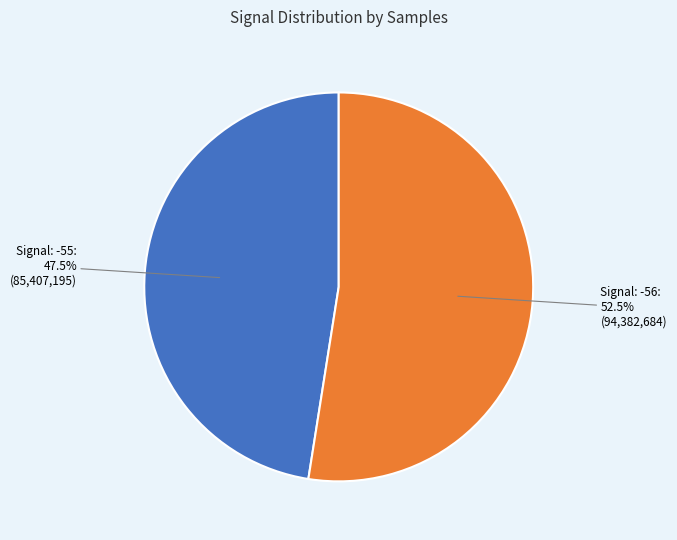

Is there a majority slice in this chart?

Yes